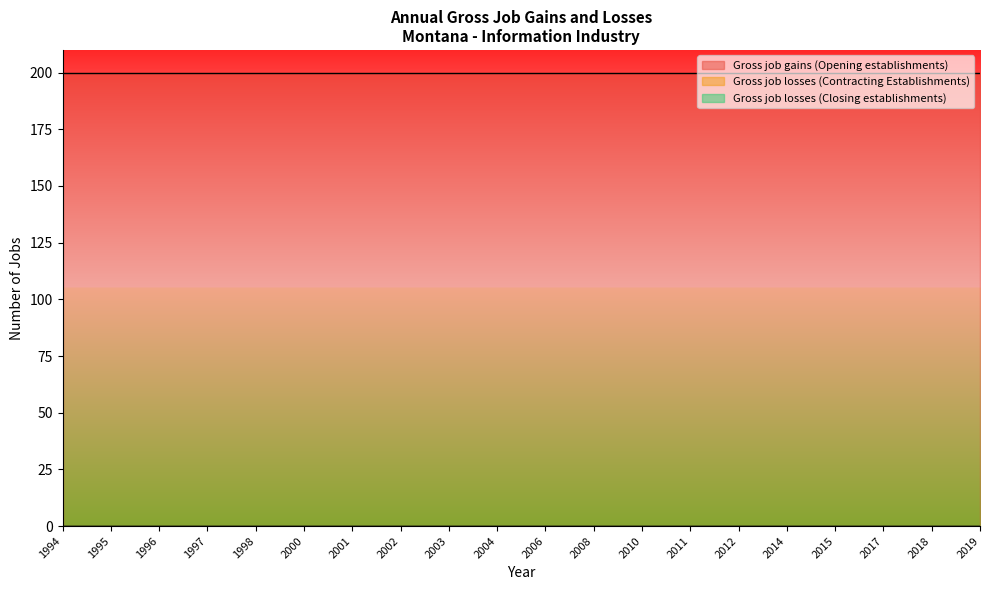

Which category has the highest value in the Gross job gains (Opening establishments) series?

1994